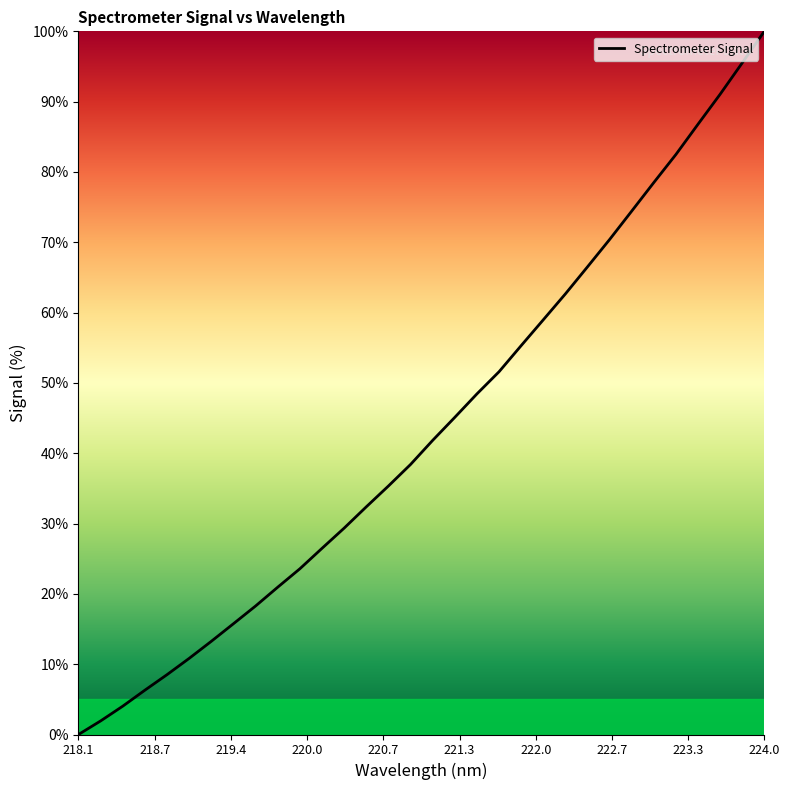

True or false: the data has more than 1 interior local peaks.

False